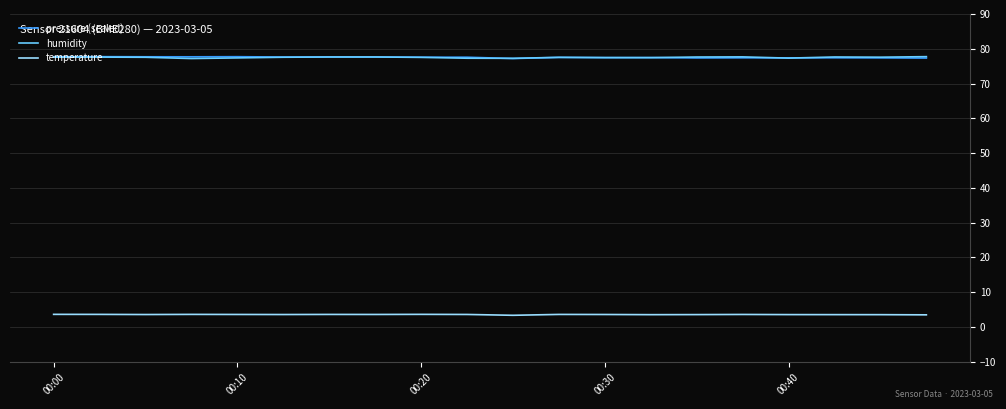

What is the highest value of the temperature series?

3.6